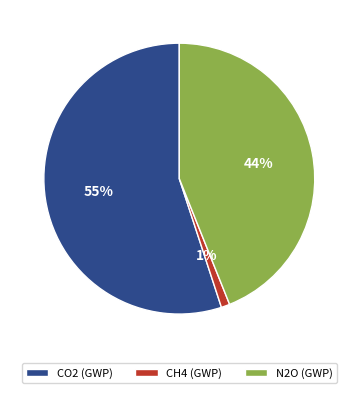

Rank the categories by value from lowest to highest.

CH4 (GWP), N2O (GWP), CO2 (GWP)